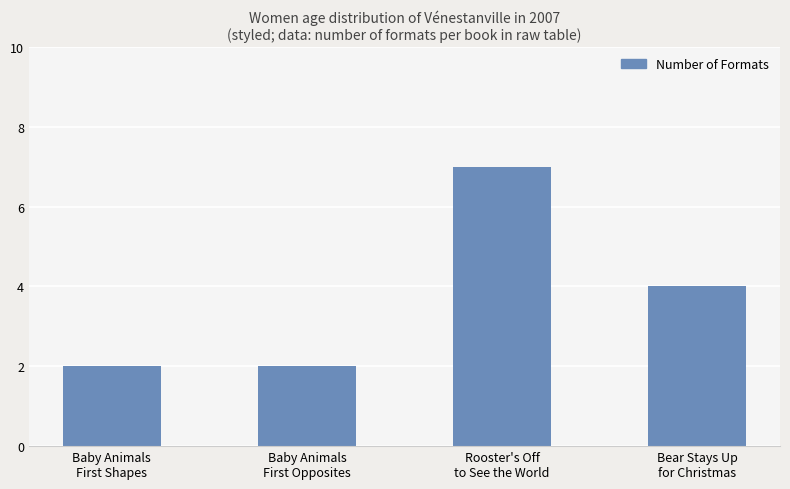

What is the label of the 2nd bar from the left?

Baby Animals
First Opposites